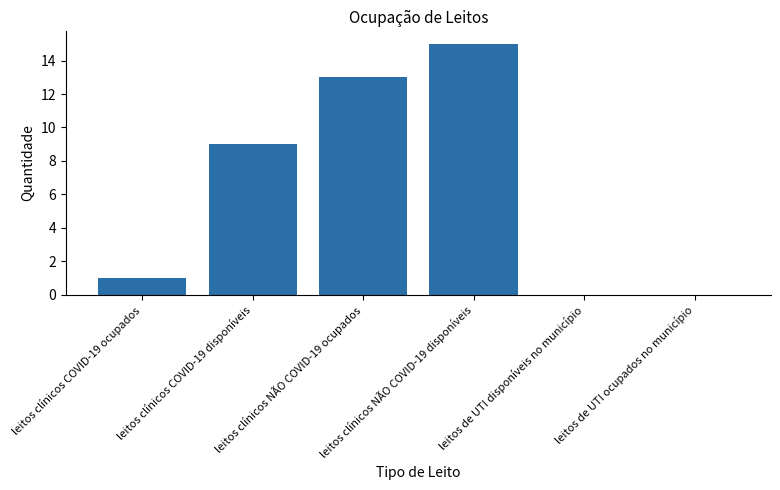

What is the average value?

6